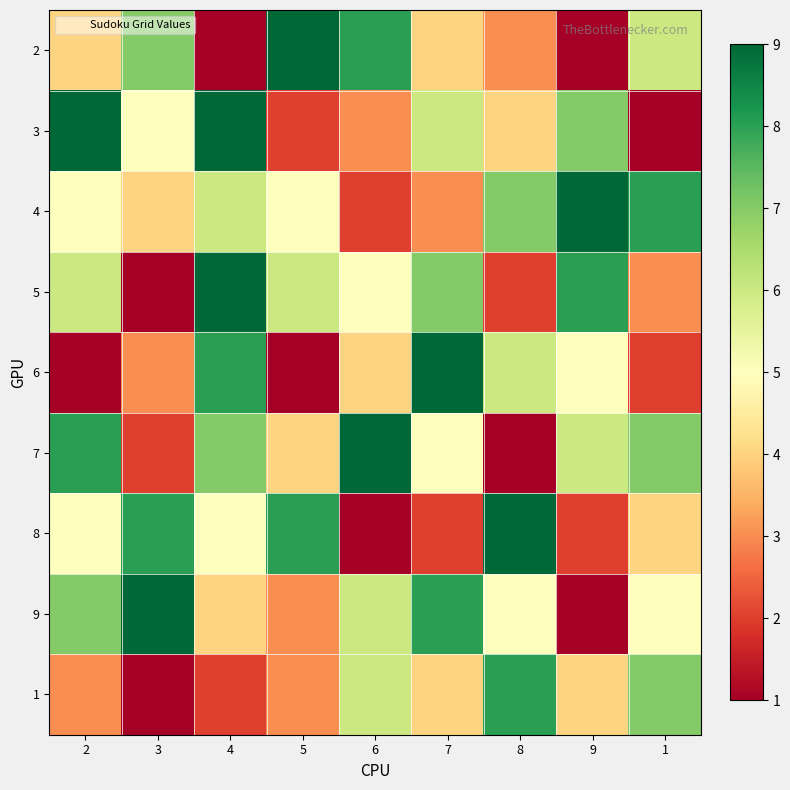

What is the minimum value shown in the chart?

1